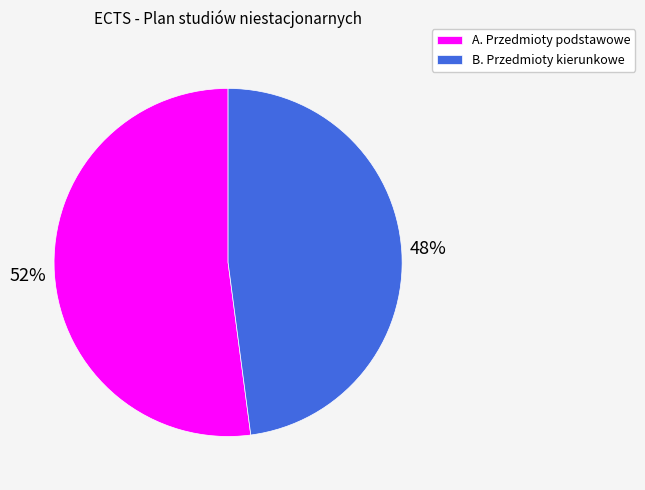

To the nearest percent, what is the difference between the largest and smallest slice percentages?

4%